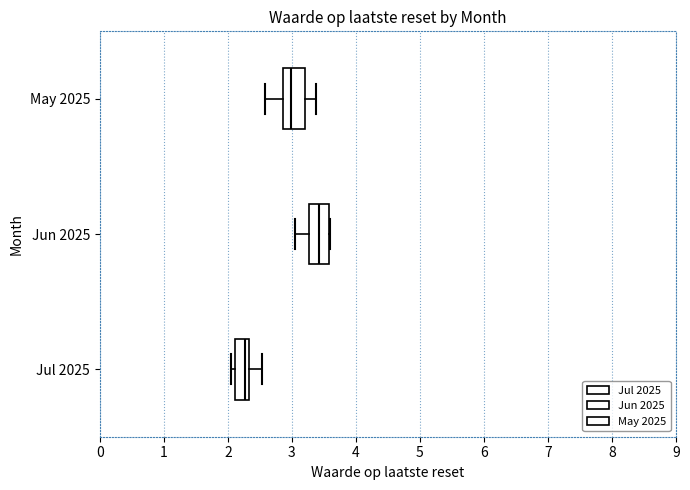

Where is the right edge of the box for Jul 2025 on the x-axis? The values are not printed on the chart, so give them approximately, as read against the axis.

2.3